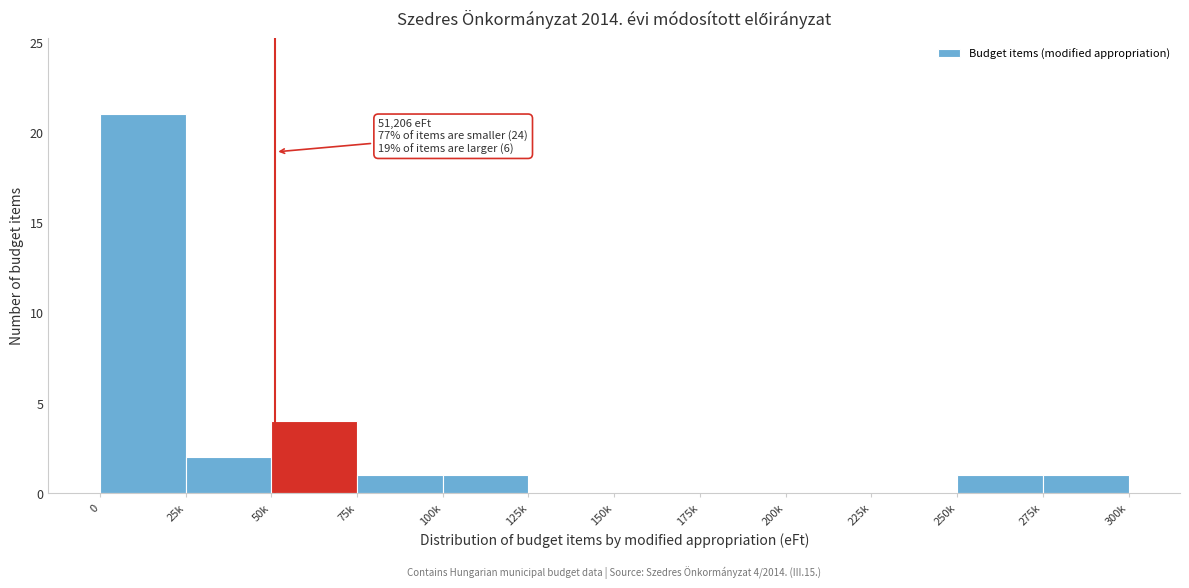

Reading left to right, what are all the values shown in this chart?

0=21	25k=2	50k=4	75k=1	100k=1	125k=0	150k=0	175k=0	200k=0	225k=0	250k=1	275k=1